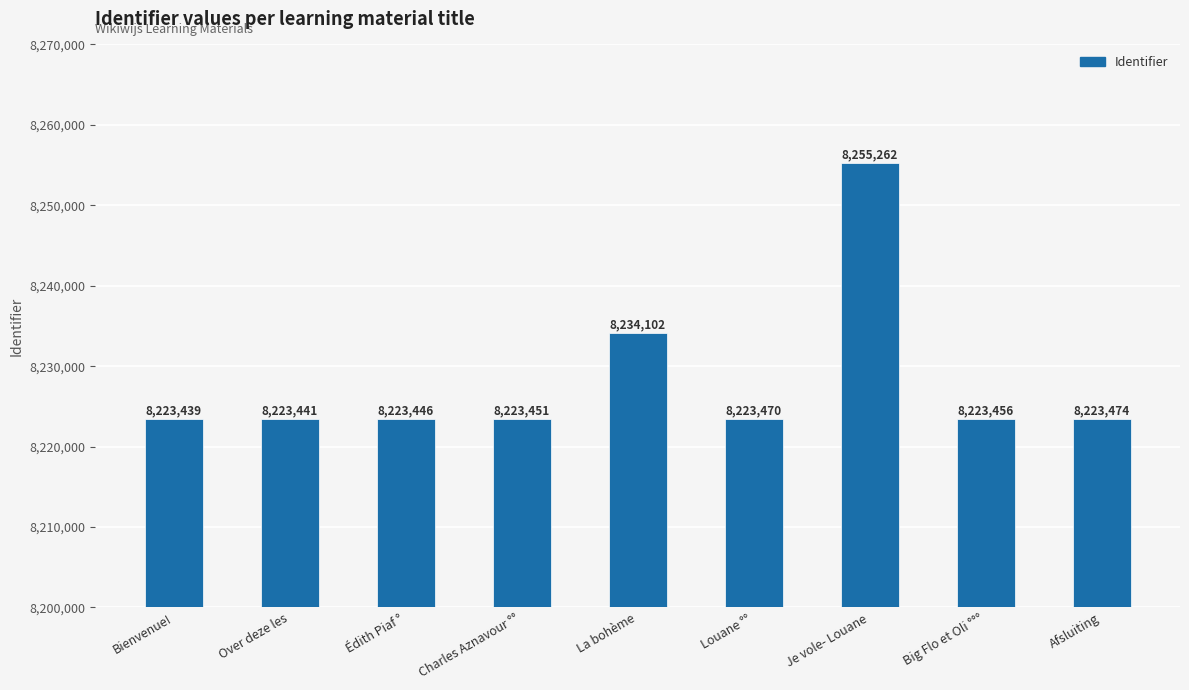

Read the value at Afsluiting, to the nearest 50.

8223450